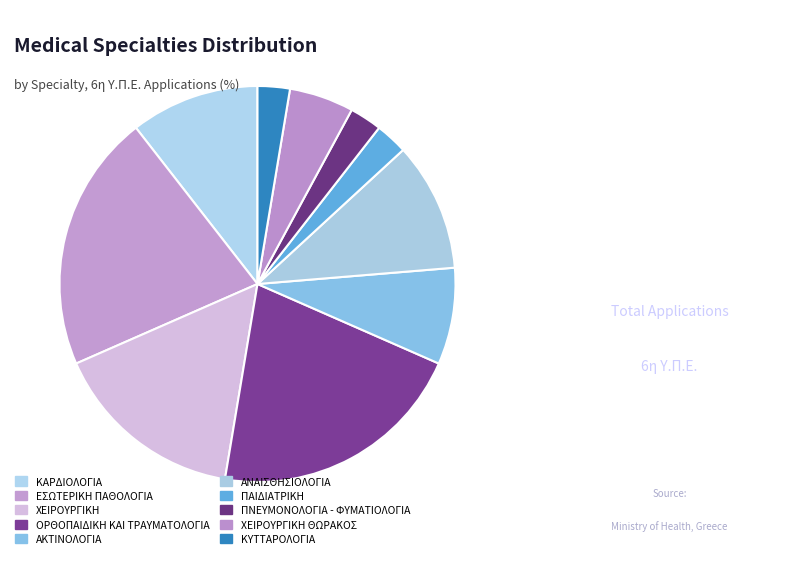

To the nearest percent, what percentage of the pie is ΠΑΙΔΙΑΤΡΙΚΗ?

3%